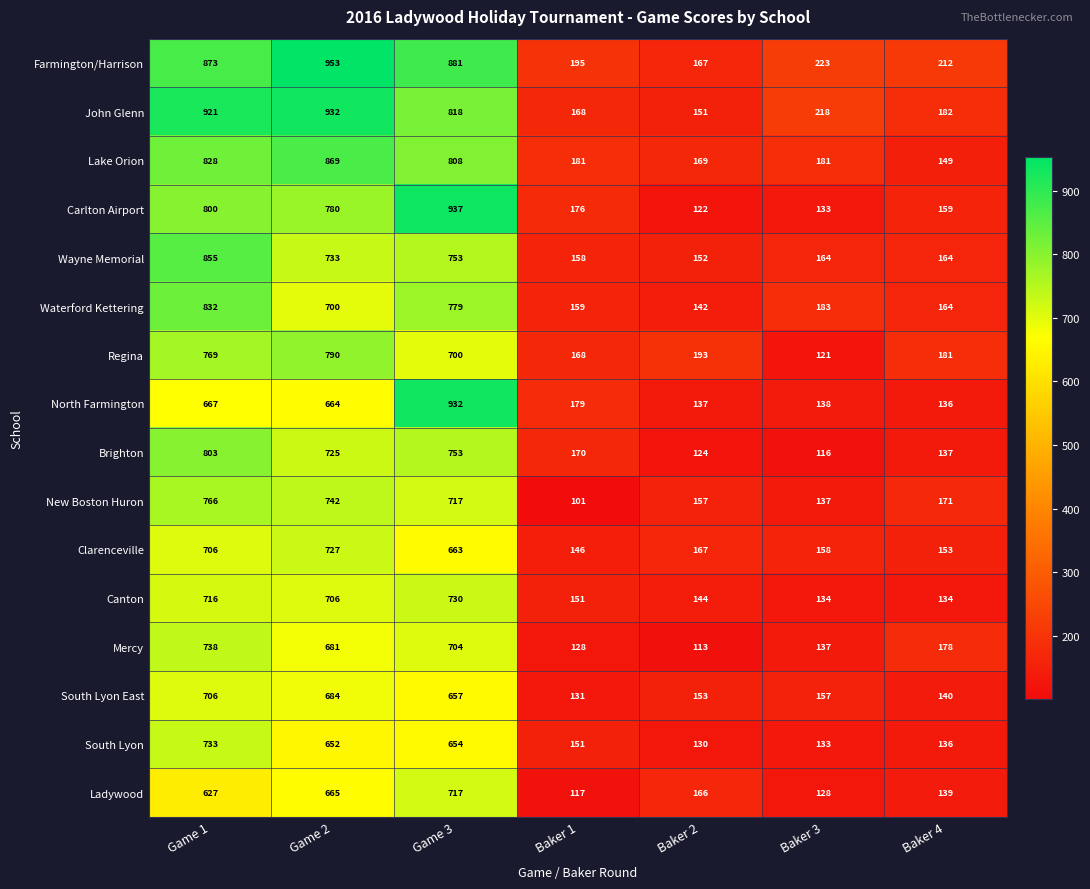

Rank the categories by Waterford Kettering value from highest to lowest.

Game 1, Game 3, Game 2, Baker 3, Baker 4, Baker 1, Baker 2